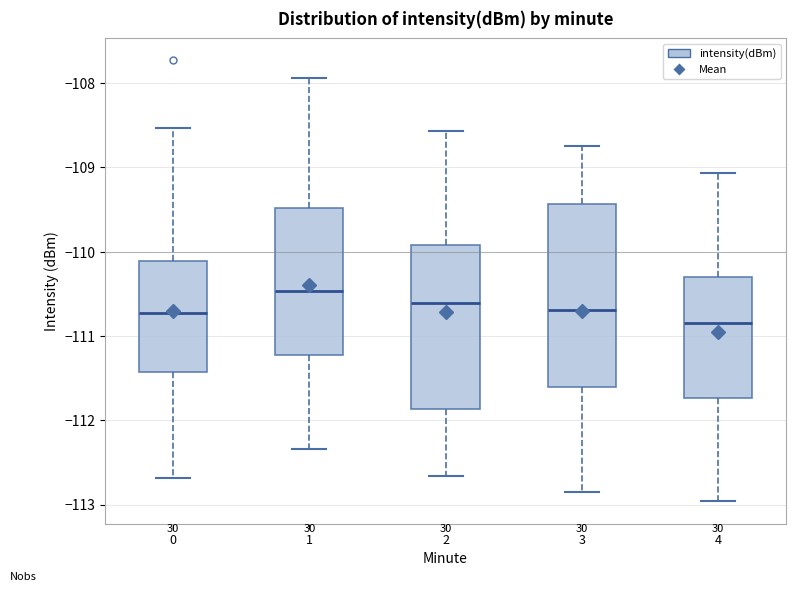

Which box is the tallest, from its lower edge to its upper edge?

3